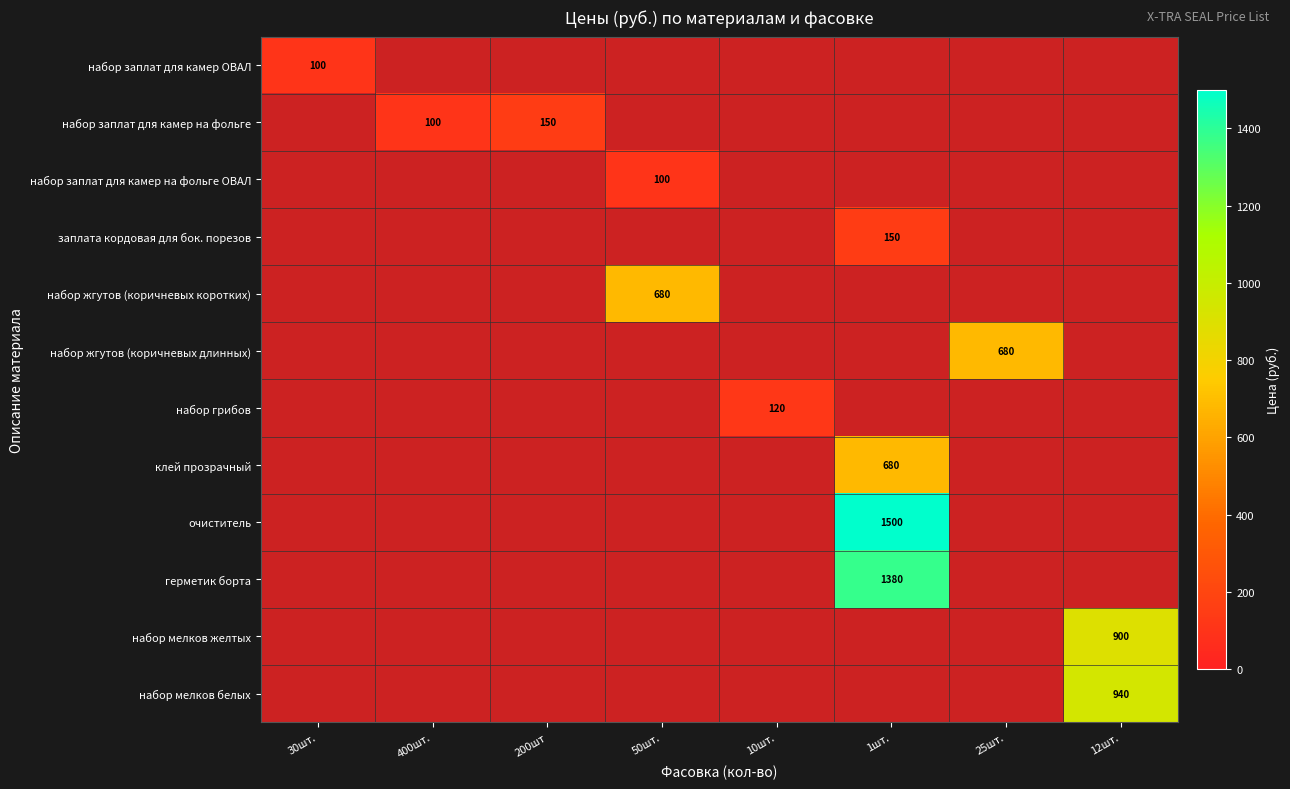

At how many categories does at least one series exceed 760?

2